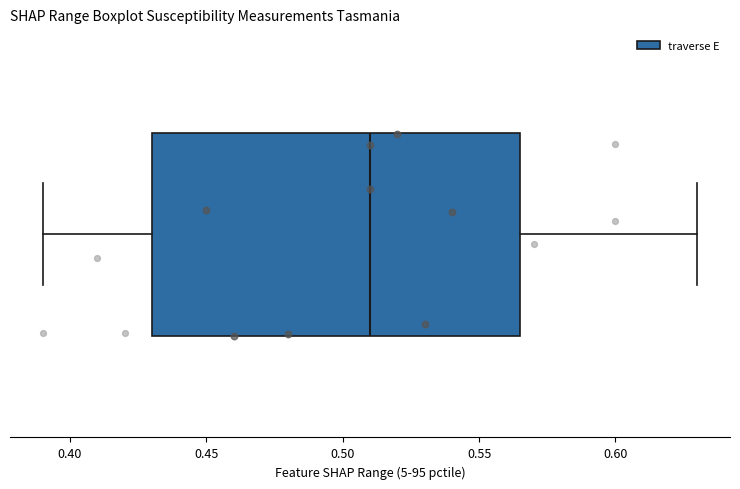

Where is the right edge of the box on the x-axis? The values are not printed on the chart, so give them approximately, as read against the axis.

0.565